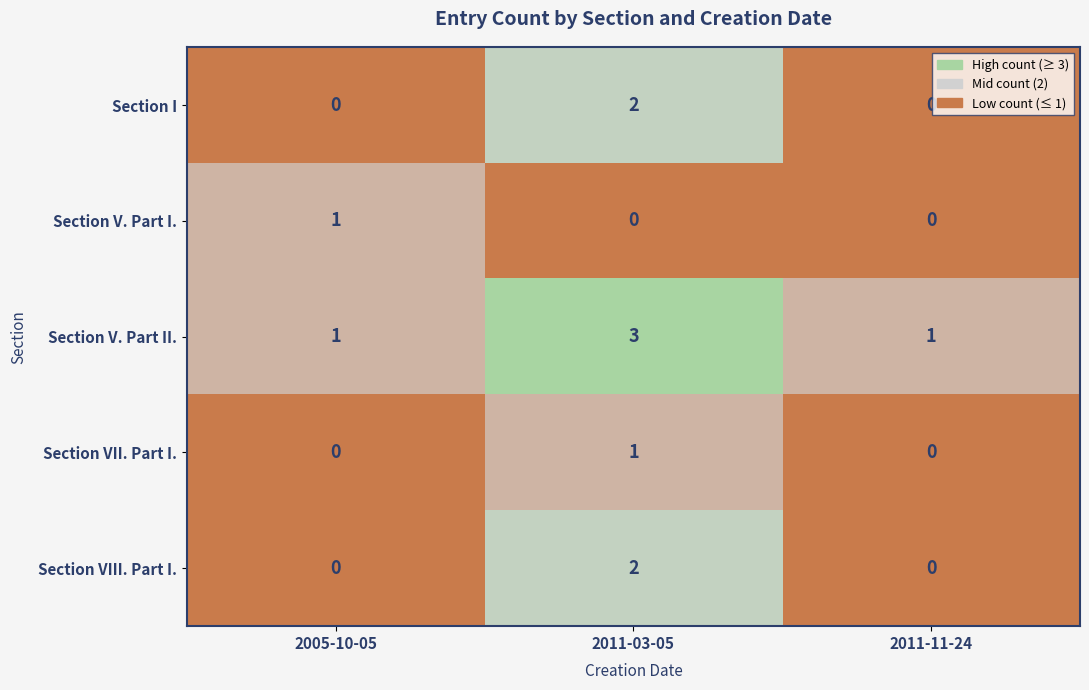

What is the maximum value for Section V. Part II.?

3